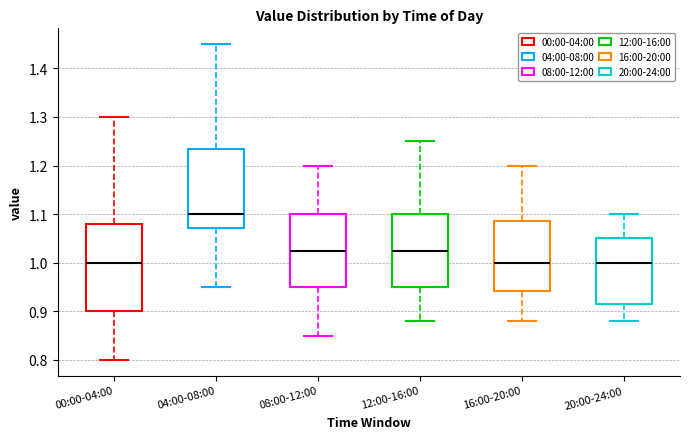

Where does the lower whisker of the box for 04:00-08:00 end on the y-axis? The values are not printed on the chart, so give them approximately, as read against the axis.

0.95